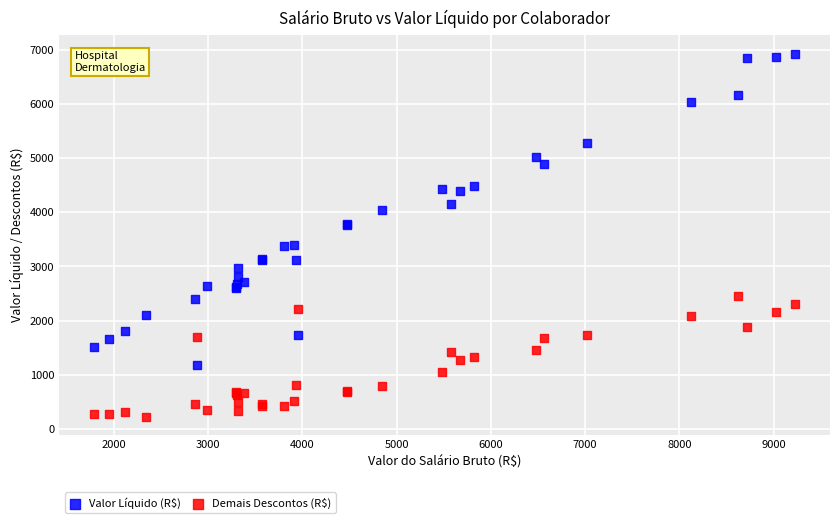

What are all the series names shown in the legend?

Valor Líquido (R$), Demais Descontos (R$)